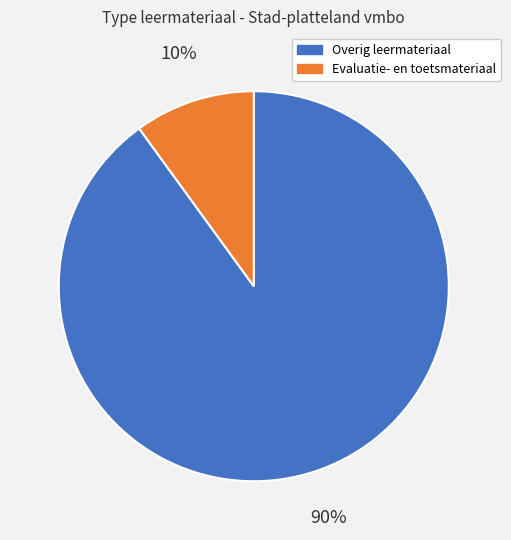

Count the number of slices in the pie.

2